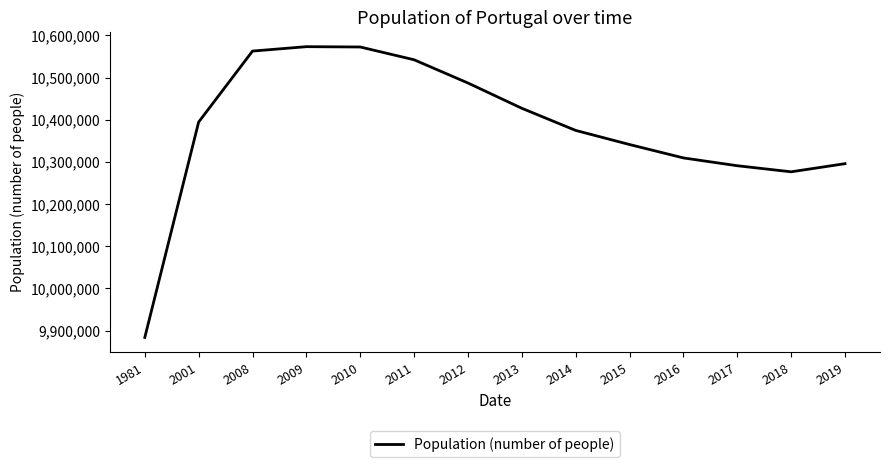

Approximately how many times larger is the value at 2008 compared to 2001?

1.0